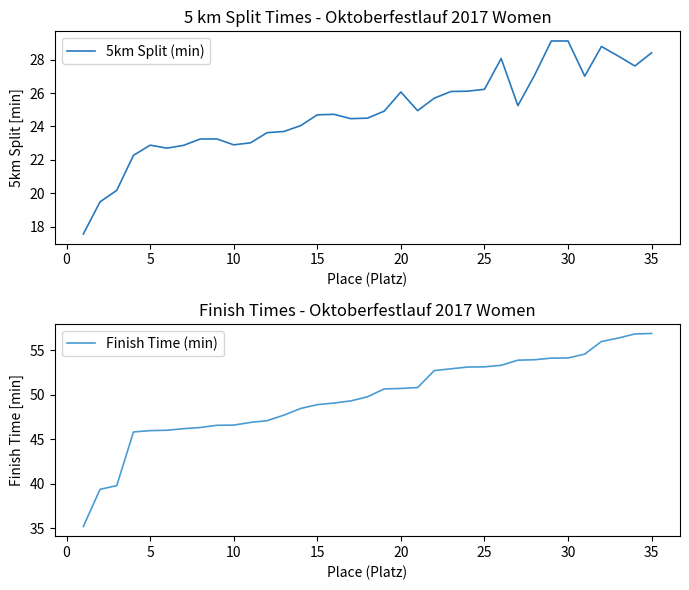

True or false: 5km Split (min) and Finish Time (min) cross at least once.

False